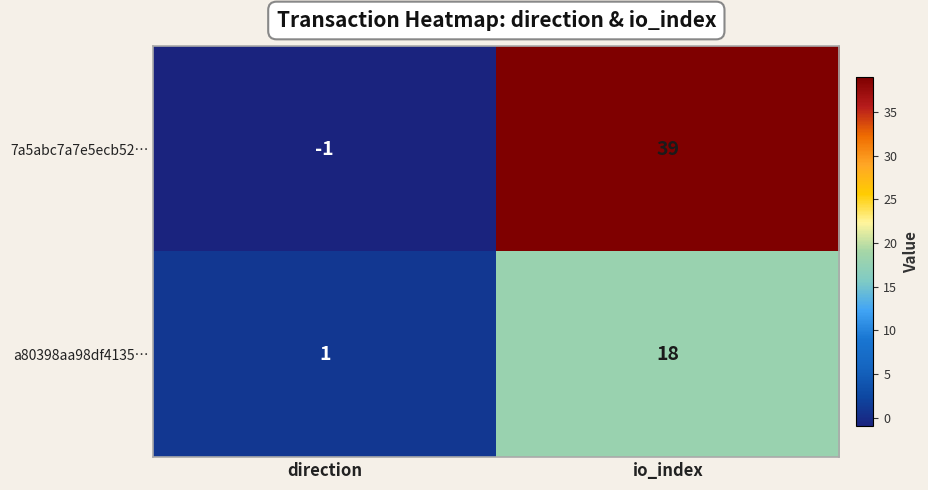

How many categories are shown in the chart?

2